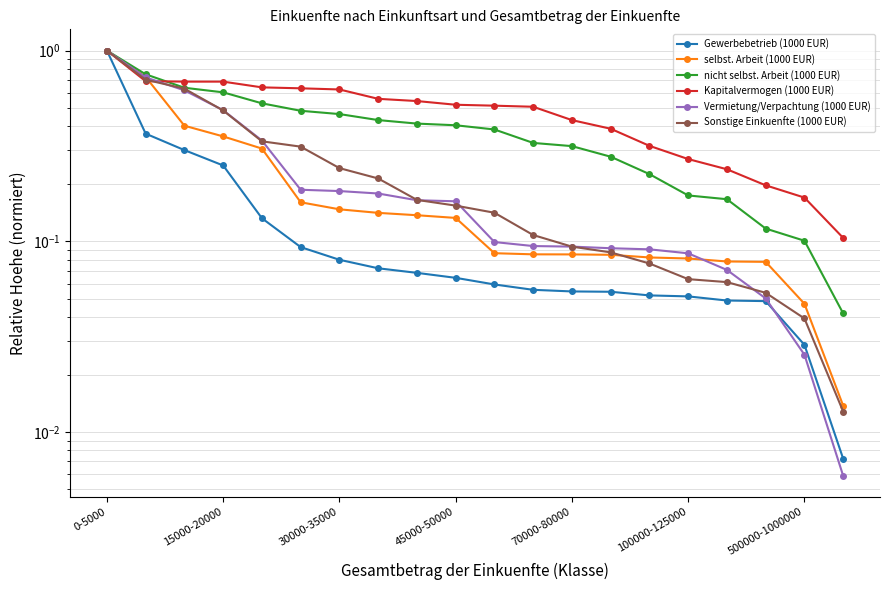

What is the sum of all Gewerbebetrieb (1000 EUR) values?

2.9